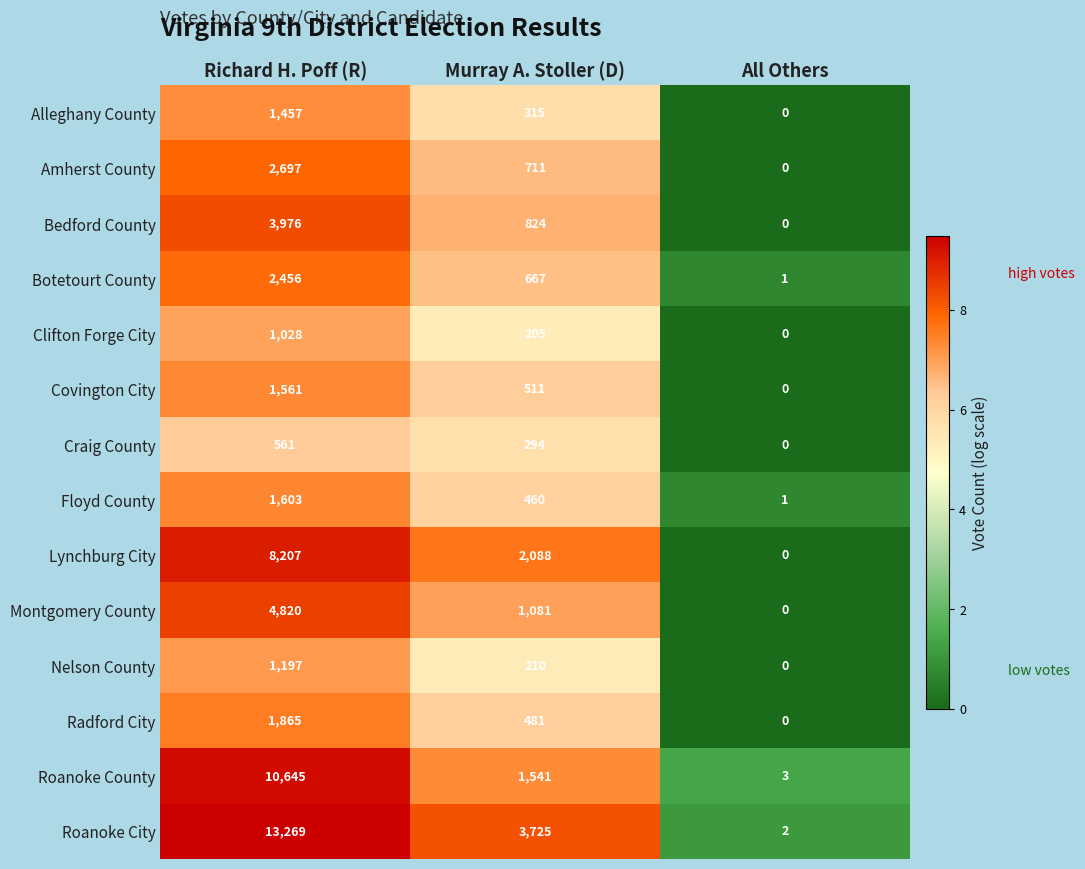

What is the spread (max minus min) of values at All Others?

3